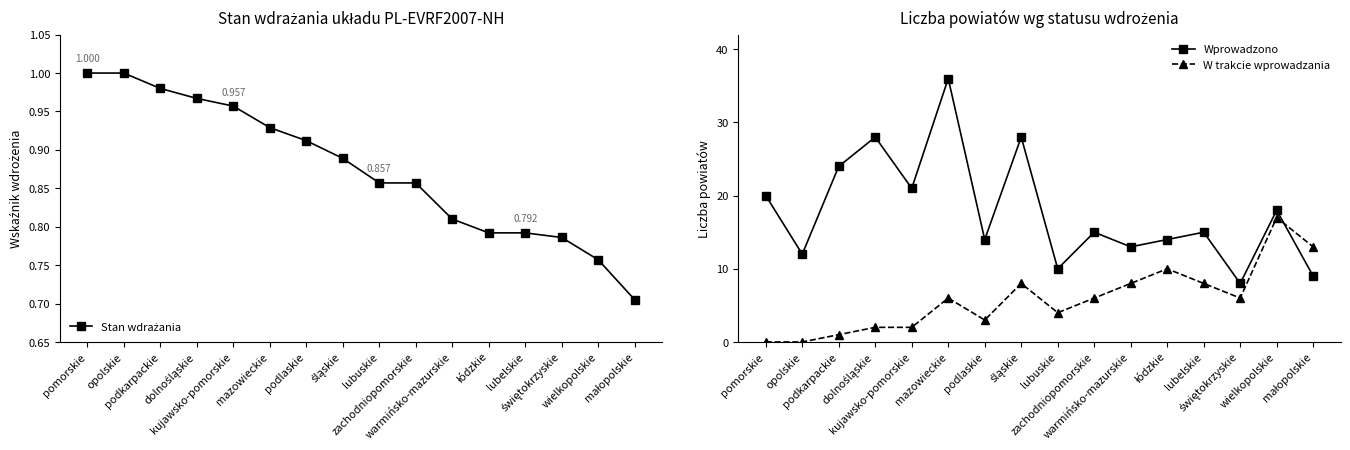

Reading left to right, what are all the values shown in this chart?

Stan wdrażania: pomorskie=1.0	opolskie=1.0	podkarpackie=1.0	dolnośląskie=1.0	kujawsko-pomorskie=1.0	mazowieckie=0.9	podlaskie=0.9	śląskie=0.9	lubuskie=0.9	zachodniopomorskie=0.9	warmińsko-mazurskie=0.8	łódzkie=0.8	lubelskie=0.8	świętokrzyskie=0.8	wielkopolskie=0.8	małopolskie=0.7
Wprowadzono: pomorskie=20.0	opolskie=12.0	podkarpackie=24.0	dolnośląskie=28.0	kujawsko-pomorskie=21.0	mazowieckie=36.0	podlaskie=14.0	śląskie=28.0	lubuskie=10.0	zachodniopomorskie=15.0	warmińsko-mazurskie=13.0	łódzkie=14.0	lubelskie=15.0	świętokrzyskie=8.0	wielkopolskie=18.0	małopolskie=9.0
W trakcie wprowadzania: pomorskie=0.0	opolskie=0.0	podkarpackie=1.0	dolnośląskie=2.0	kujawsko-pomorskie=2.0	mazowieckie=6.0	podlaskie=3.0	śląskie=8.0	lubuskie=4.0	zachodniopomorskie=6.0	warmińsko-mazurskie=8.0	łódzkie=10.0	lubelskie=8.0	świętokrzyskie=6.0	wielkopolskie=17.0	małopolskie=13.0